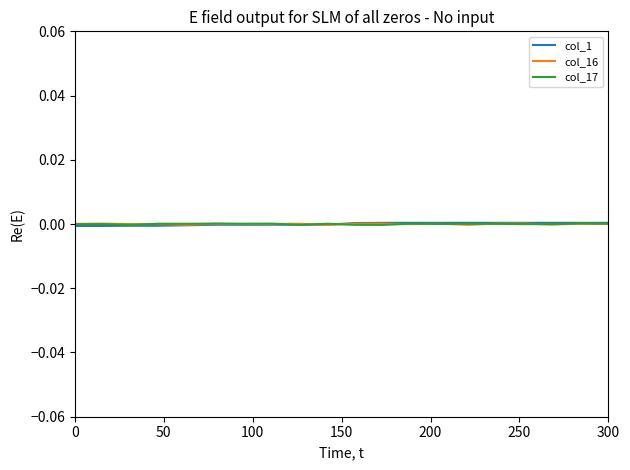

What are all the series names shown in the legend?

col_1, col_16, col_17